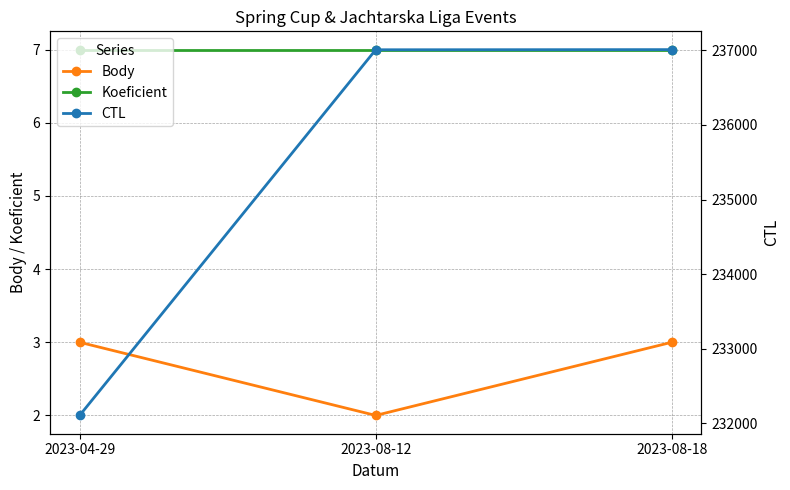

Reading left to right, extract all data points from this chart.

Body: 3	2	3
Koeficient: 7	7	7
CTL: 232105	237008	237010